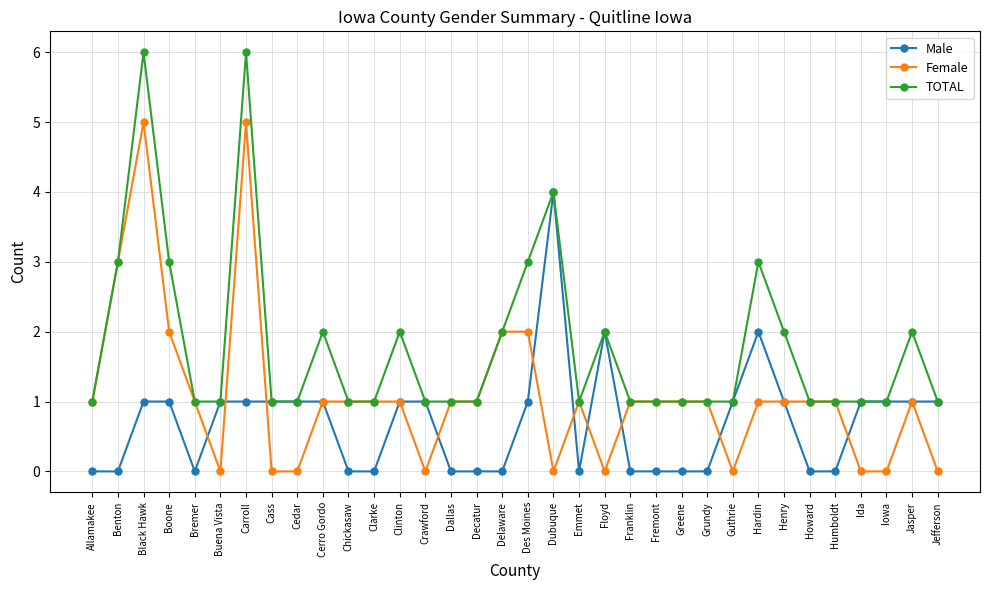

Rank the series by their average value, from lowest to highest.

Male, Female, TOTAL